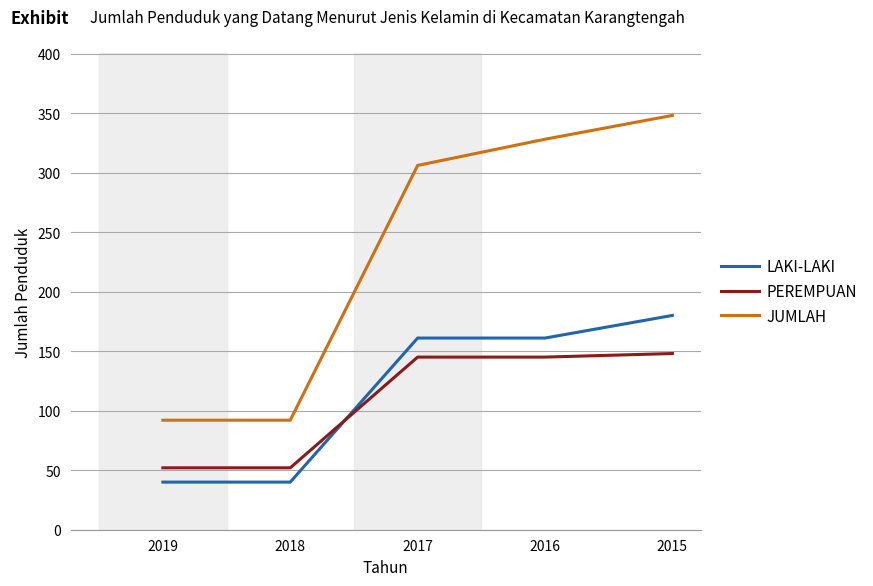

What is the total value across all series at 2017?

612